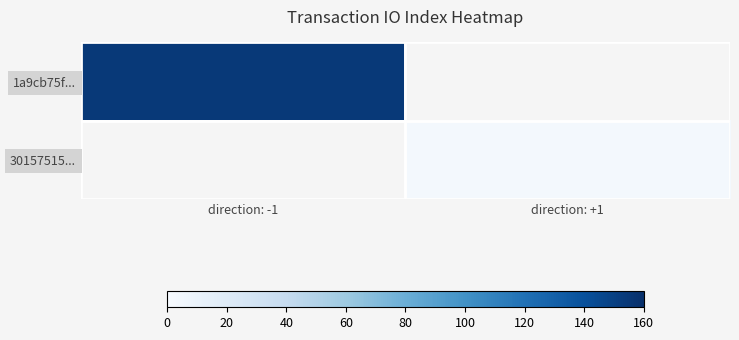

What is the maximum value shown in the chart?

154.0